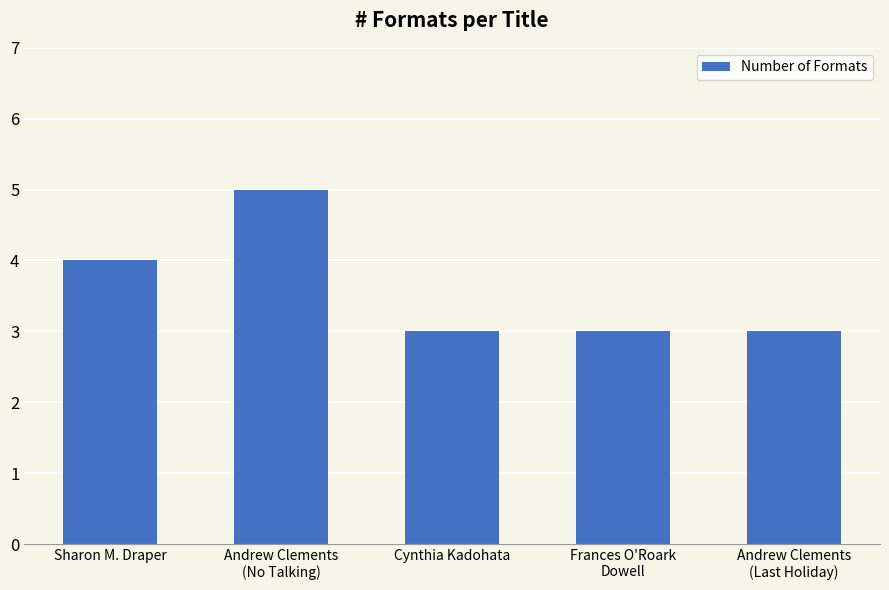

Which label corresponds to the largest value in the chart?

Andrew Clements
(No Talking)